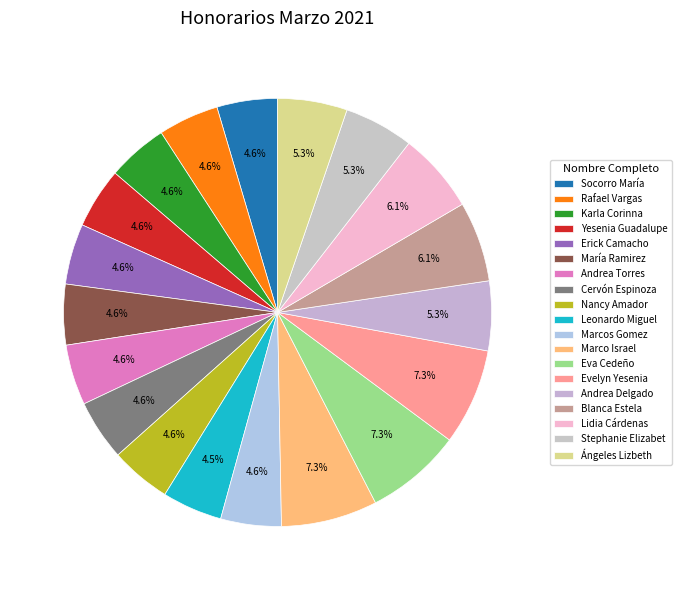

Is there any slice that represents more than half of the pie?

No